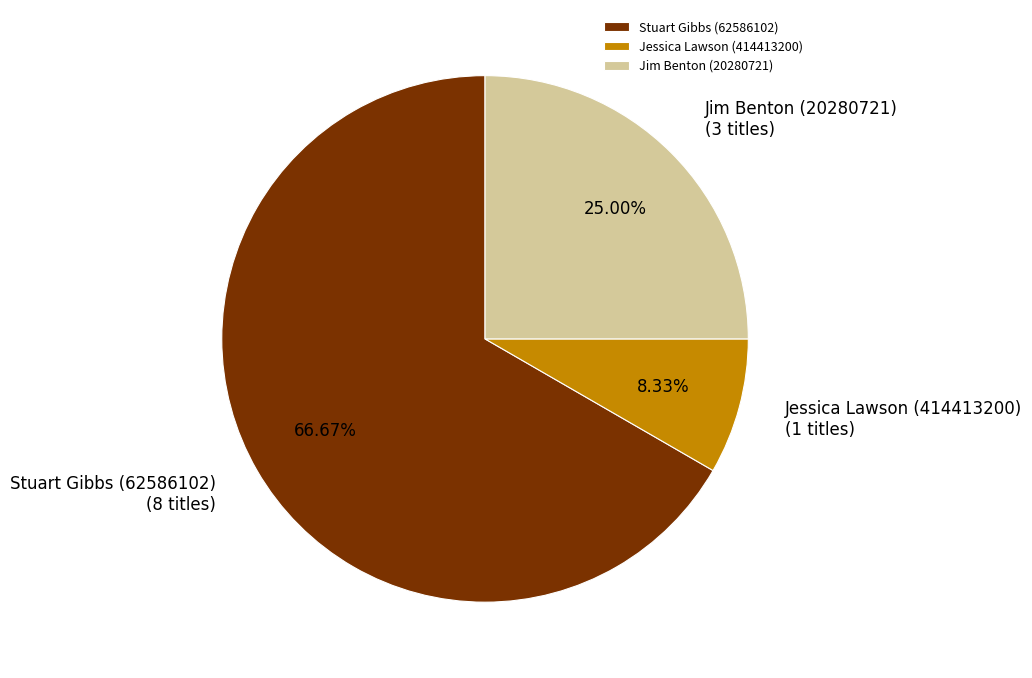

How much of the chart is everything except Jessica Lawson (414413200)?

91.7%